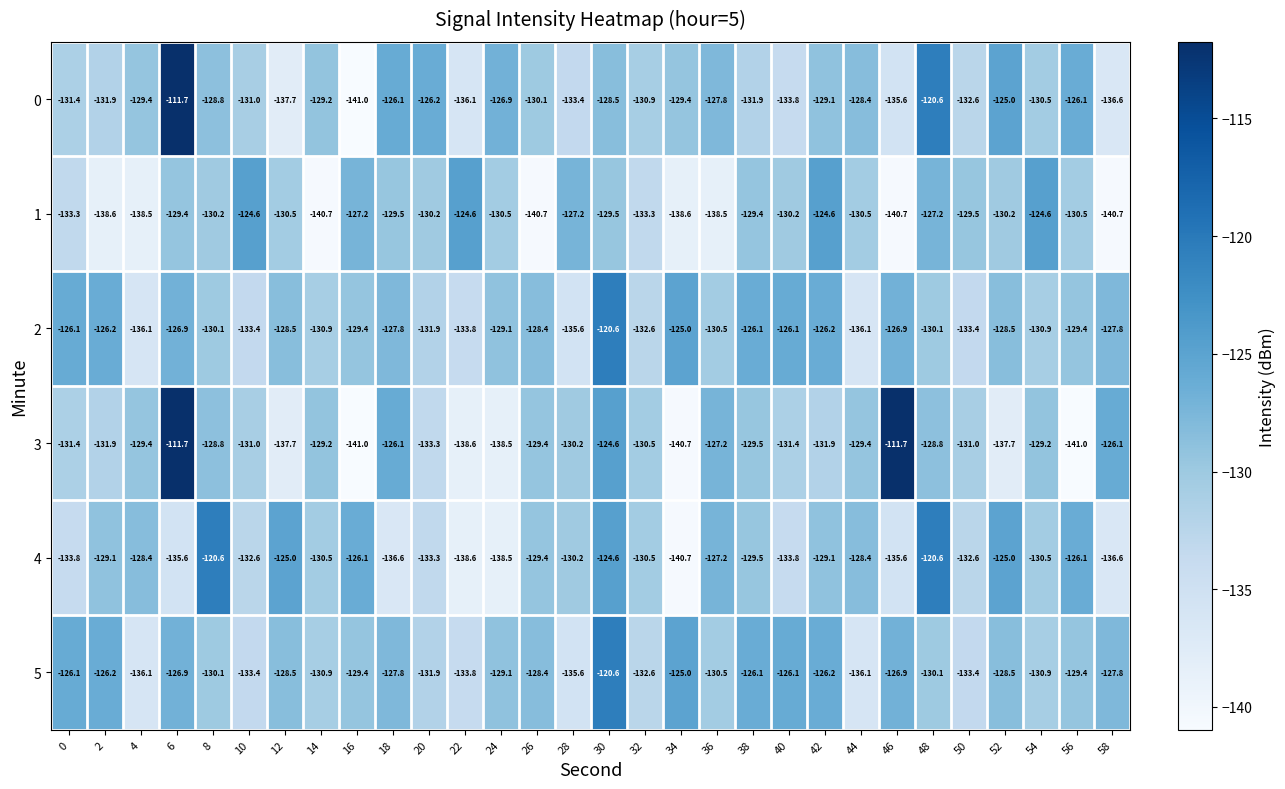

Is the value of 0 at 24 greater than the value of 4 at 2?

Yes